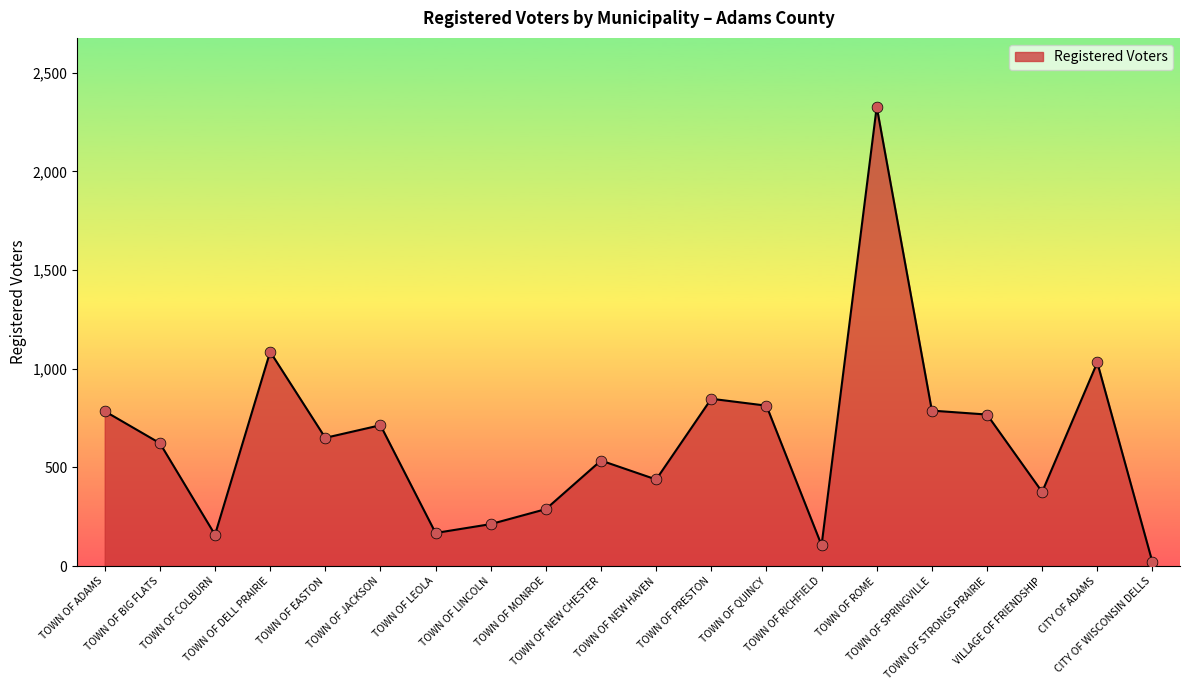

What is the change in value from TOWN OF EASTON to TOWN OF PRESTON?

+198